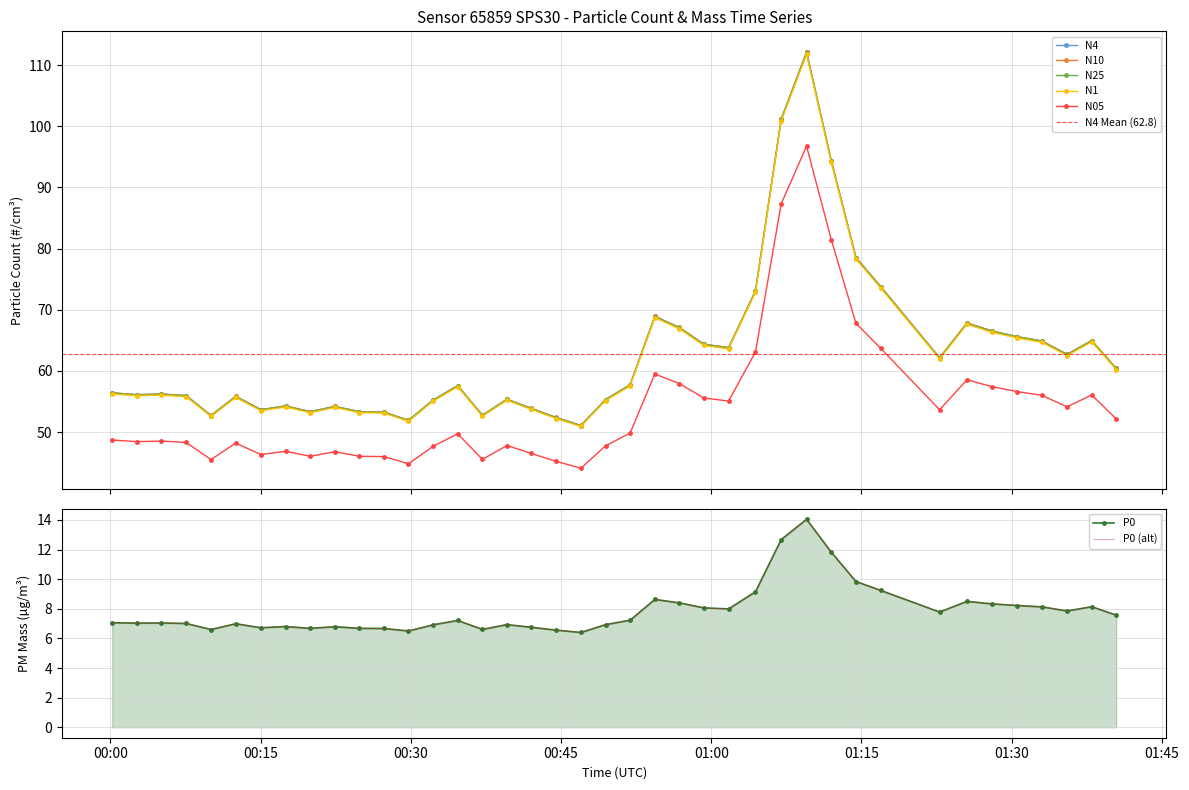

True or false: N1 and N05 intersect in this chart.

False